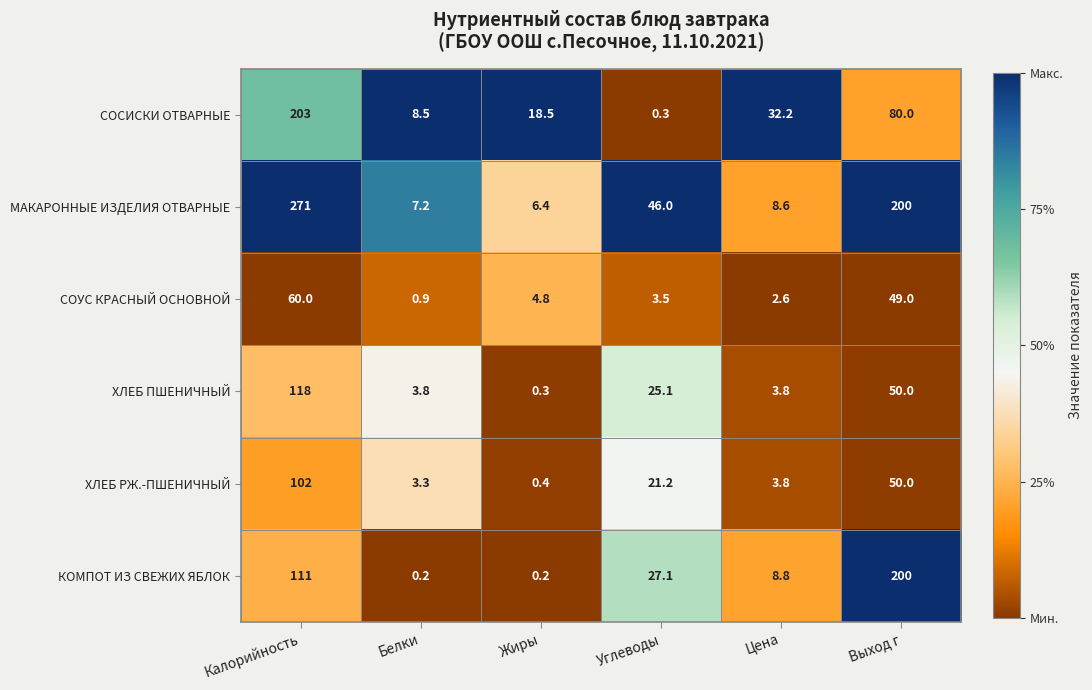

True or false: СОУС КРАСНЫЙ ОСНОВНОЙ has a value of 60.0 at Калорийность.

True